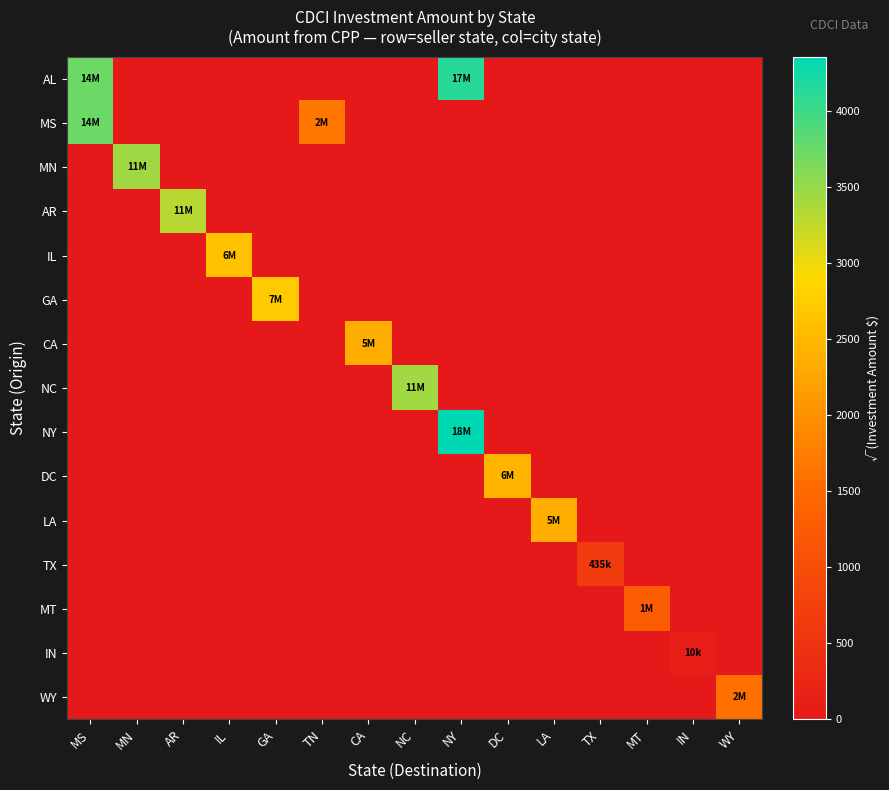

Reading right to left, what are all the values shown in this chart?

AL: WY=0.0	IN=0.0	MT=0.0	TX=0.0	LA=0.0	DC=0.0	NY=4123.1	NC=0.0	CA=0.0	TN=0.0	GA=0.0	IL=0.0	AR=0.0	MN=0.0	MS=3741.7
MS: WY=0.0	IN=0.0	MT=0.0	TX=0.0	LA=0.0	DC=0.0	NY=0.0	NC=0.0	CA=0.0	TN=1671.8	GA=0.0	IL=0.0	AR=0.0	MN=0.0	MS=3741.7
MN: WY=0.0	IN=0.0	MT=0.0	TX=0.0	LA=0.0	DC=0.0	NY=0.0	NC=0.0	CA=0.0	TN=0.0	GA=0.0	IL=0.0	AR=0.0	MN=3453.4	MS=0.0
AR: WY=0.0	IN=0.0	MT=0.0	TX=0.0	LA=0.0	DC=0.0	NY=0.0	NC=0.0	CA=0.0	TN=0.0	GA=0.0	IL=0.0	AR=3316.6	MN=0.0	MS=0.0
IL: WY=0.0	IN=0.0	MT=0.0	TX=0.0	LA=0.0	DC=0.0	NY=0.0	NC=0.0	CA=0.0	TN=0.0	GA=0.0	IL=2604.6	AR=0.0	MN=0.0	MS=0.0
GA: WY=0.0	IN=0.0	MT=0.0	TX=0.0	LA=0.0	DC=0.0	NY=0.0	NC=0.0	CA=0.0	TN=0.0	GA=2731.7	IL=0.0	AR=0.0	MN=0.0	MS=0.0
CA: WY=0.0	IN=0.0	MT=0.0	TX=0.0	LA=0.0	DC=0.0	NY=0.0	NC=0.0	CA=2345.2	TN=0.0	GA=0.0	IL=0.0	AR=0.0	MN=0.0	MS=0.0
NC: WY=0.0	IN=0.0	MT=0.0	TX=0.0	LA=0.0	DC=0.0	NY=0.0	NC=3425.6	CA=0.0	TN=0.0	GA=0.0	IL=0.0	AR=0.0	MN=0.0	MS=0.0
NY: WY=0.0	IN=0.0	MT=0.0	TX=0.0	LA=0.0	DC=0.0	NY=4356.6	NC=0.0	CA=0.0	TN=0.0	GA=0.0	IL=0.0	AR=0.0	MN=0.0	MS=0.0
DC: WY=0.0	IN=0.0	MT=0.0	TX=0.0	LA=0.0	DC=2449.5	NY=0.0	NC=0.0	CA=0.0	TN=0.0	GA=0.0	IL=0.0	AR=0.0	MN=0.0	MS=0.0
LA: WY=0.0	IN=0.0	MT=0.0	TX=0.0	LA=2375.9	DC=0.0	NY=0.0	NC=0.0	CA=0.0	TN=0.0	GA=0.0	IL=0.0	AR=0.0	MN=0.0	MS=0.0
TX: WY=0.0	IN=0.0	MT=0.0	TX=659.5	LA=0.0	DC=0.0	NY=0.0	NC=0.0	CA=0.0	TN=0.0	GA=0.0	IL=0.0	AR=0.0	MN=0.0	MS=0.0
MT: WY=0.0	IN=0.0	MT=1287.2	TX=0.0	LA=0.0	DC=0.0	NY=0.0	NC=0.0	CA=0.0	TN=0.0	GA=0.0	IL=0.0	AR=0.0	MN=0.0	MS=0.0
IN: WY=0.0	IN=100.0	MT=0.0	TX=0.0	LA=0.0	DC=0.0	NY=0.0	NC=0.0	CA=0.0	TN=0.0	GA=0.0	IL=0.0	AR=0.0	MN=0.0	MS=0.0
WY: WY=1581.1	IN=0.0	MT=0.0	TX=0.0	LA=0.0	DC=0.0	NY=0.0	NC=0.0	CA=0.0	TN=0.0	GA=0.0	IL=0.0	AR=0.0	MN=0.0	MS=0.0